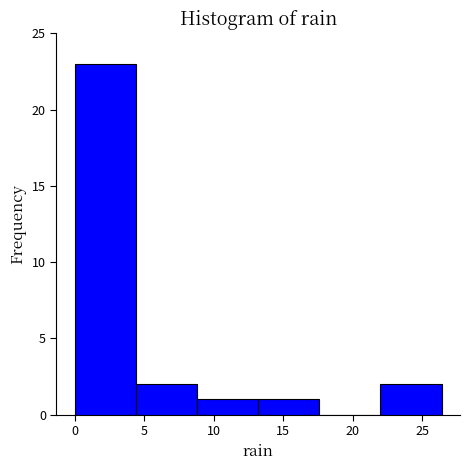

Reading left to right, transcribe this chart: for each bar, give the range it covers on the x-axis and its height. Neither the bar edges nor the heights are printed on the chart, so give them approximately, as read against the axes.

0.0 to 4.4: 23
4.4 to 8.8: 2
8.8 to 13.2: 1
13.2 to 17.6: 1
17.6 to 22.0: 0
22.0 to 26.4: 2